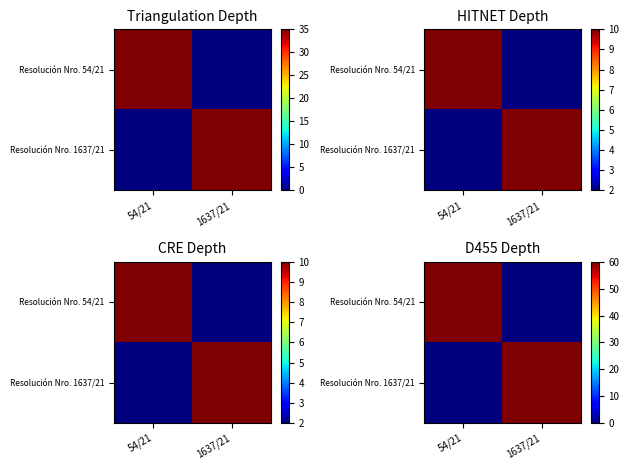

What is the total value across all series at 54/21?

60